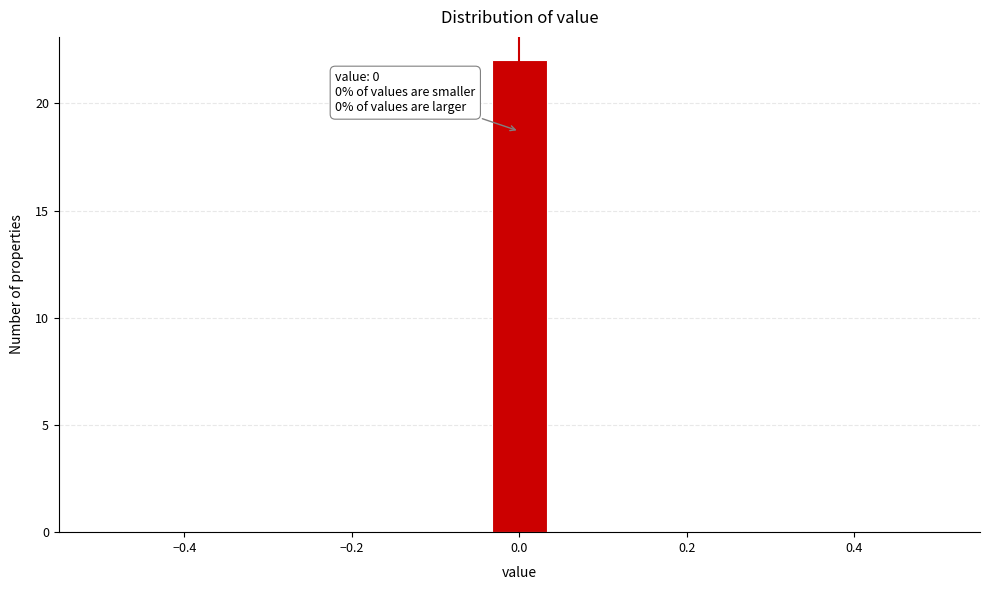

Read against the x-axis, roughly where is the centre of the tallest bar?

0.00